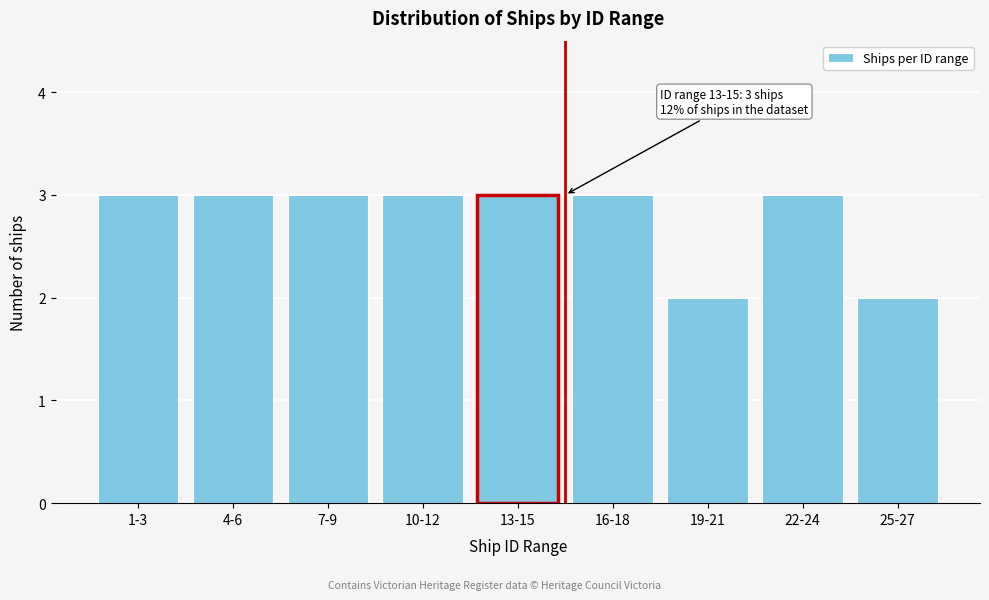

Reading left to right, transcribe all the data shown in this chart.

3	3	3	3	3	3	2	3	2